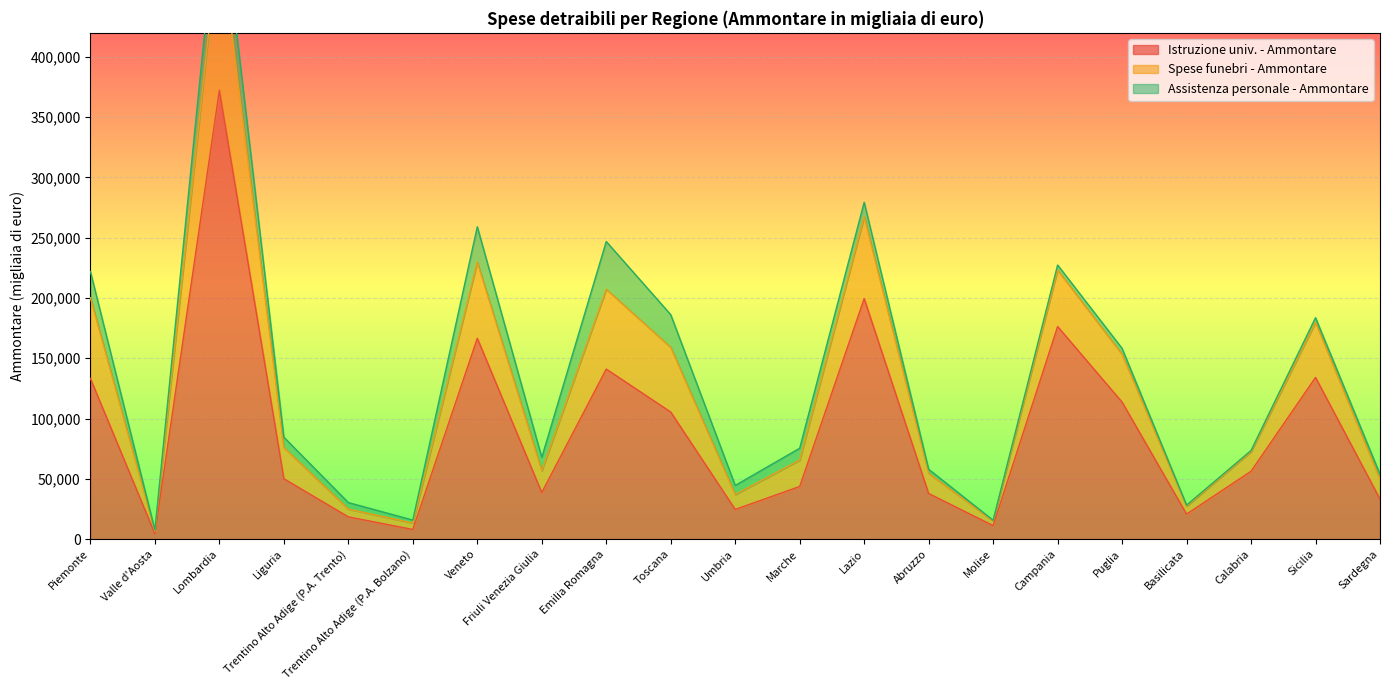

True or false: Istruzione univ. - Ammontare has a value of 32292 at Calabria.

False